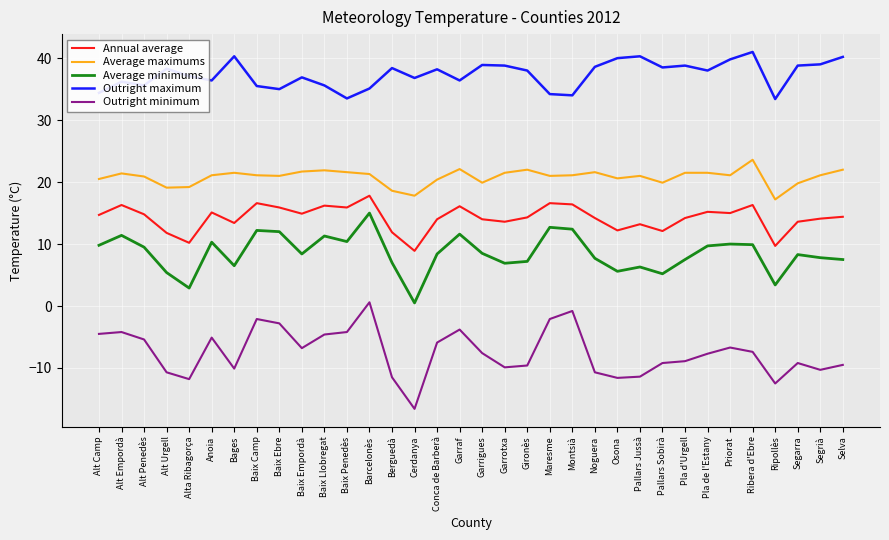

Rank the series by their maximum value, from lowest to highest.

Outright minimum, Average minimums, Annual average, Average maximums, Outright maximum